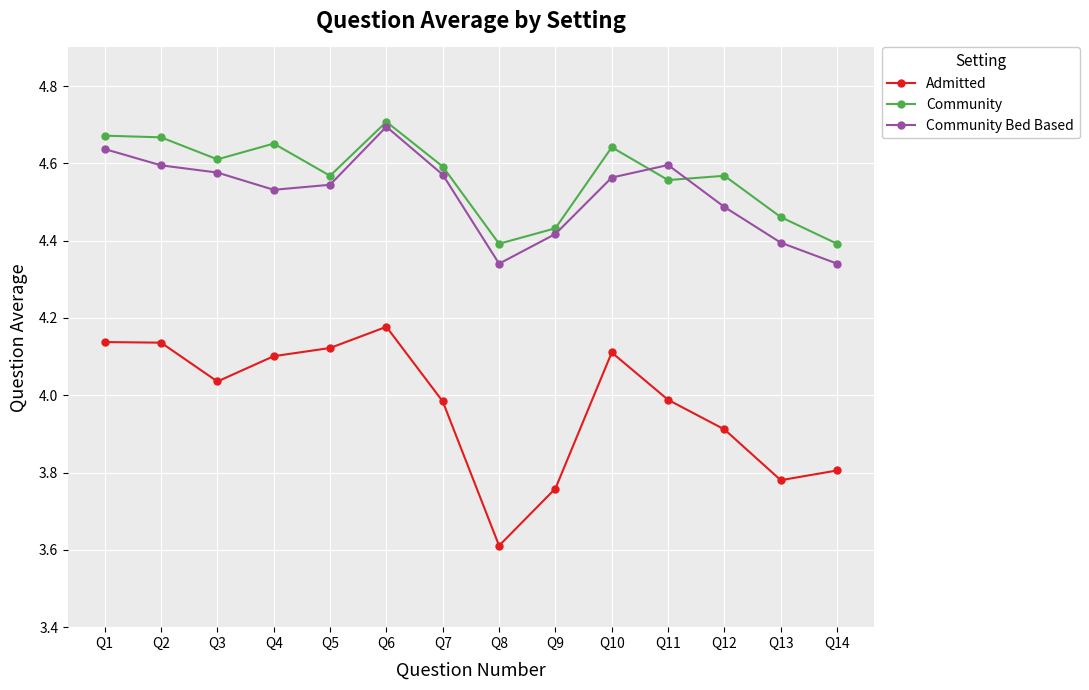

True or false: Community has a value of 4.6 at Q11.

True